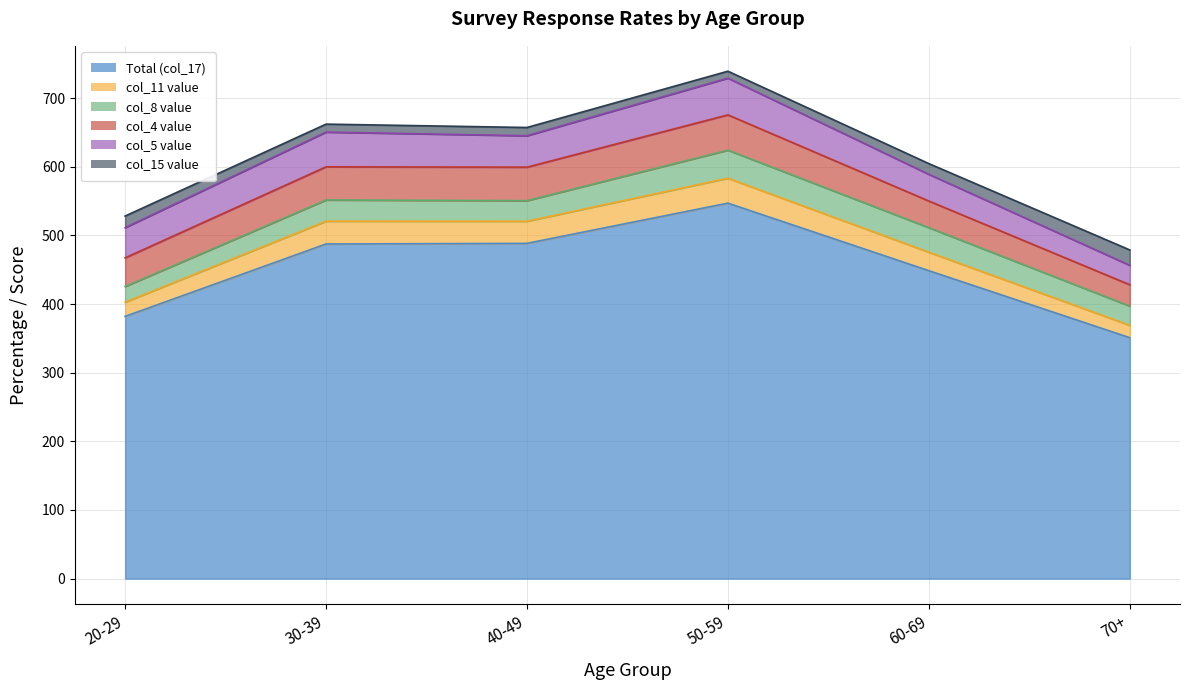

True or false: col_8 value and col_15 value cross at least once.

False